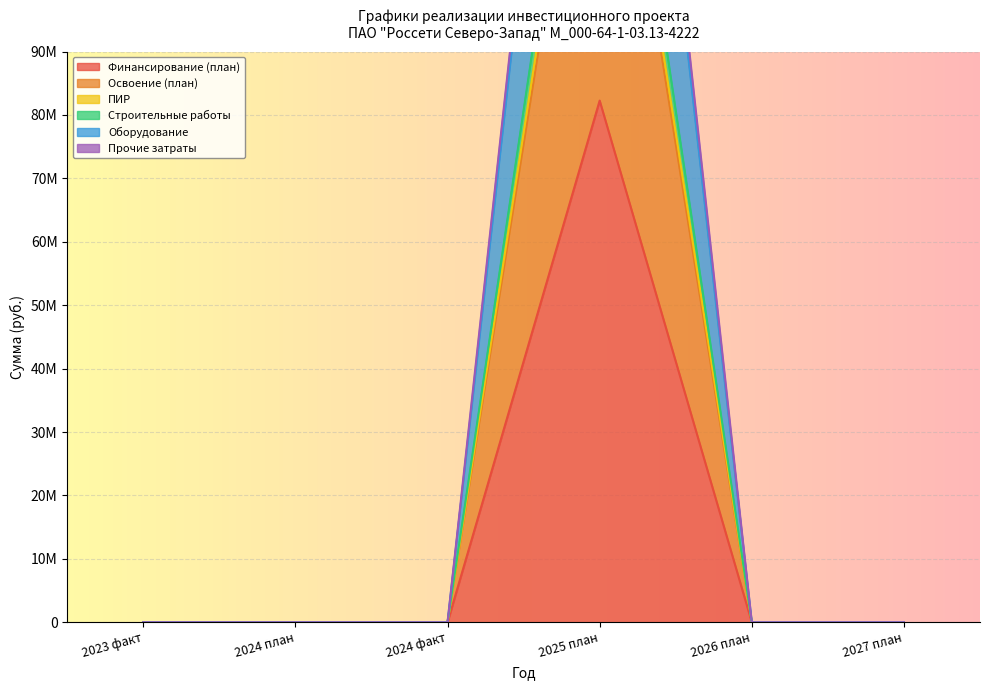

How many lines are shown in the chart?

6